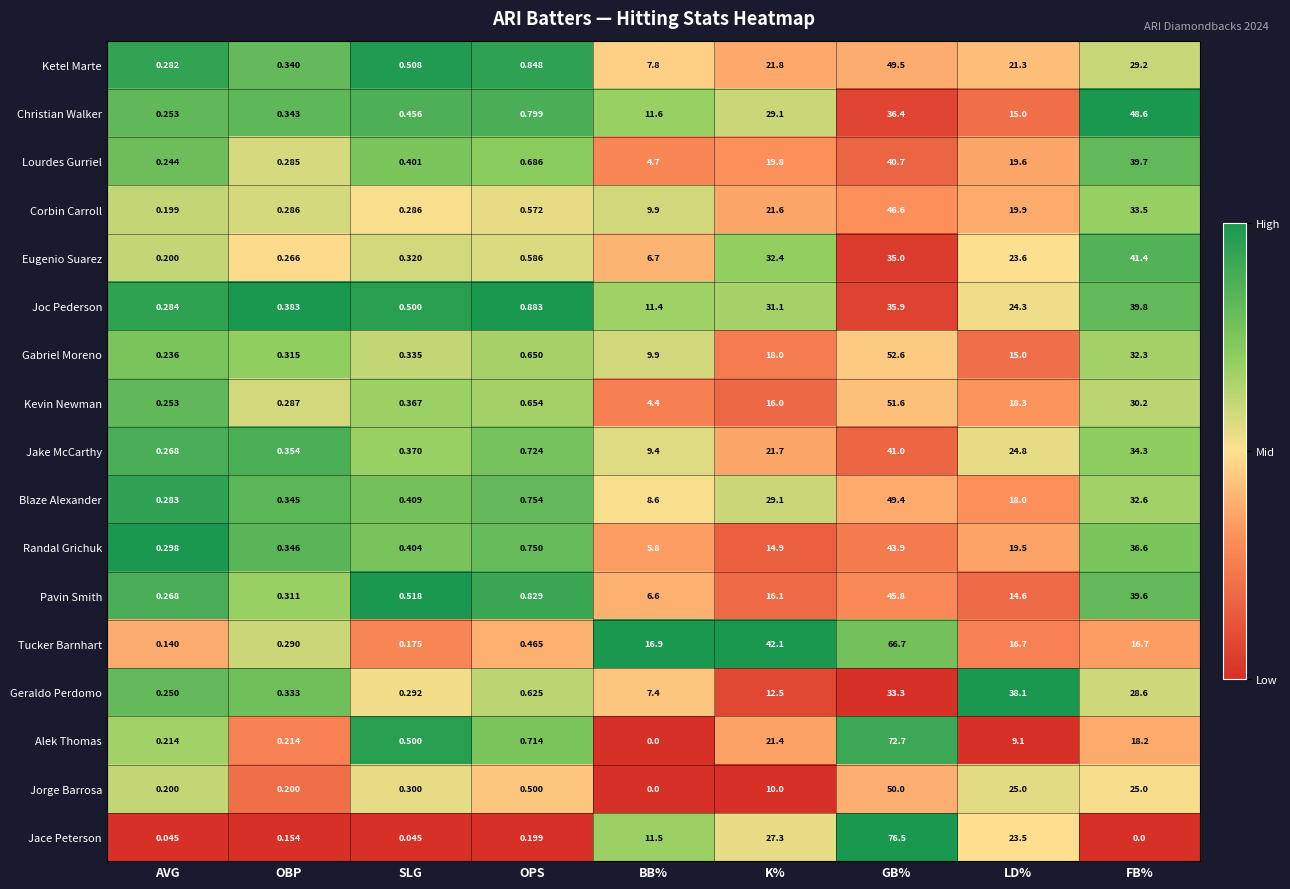

List the series in order of their peak value, lowest first.

Geraldo Perdomo, Joc Pederson, Lourdes Gurriel, Jake McCarthy, Eugenio Suarez, Randal Grichuk, Pavin Smith, Corbin Carroll, Christian Walker, Blaze Alexander, Ketel Marte, Jorge Barrosa, Kevin Newman, Gabriel Moreno, Tucker Barnhart, Alek Thomas, Jace Peterson